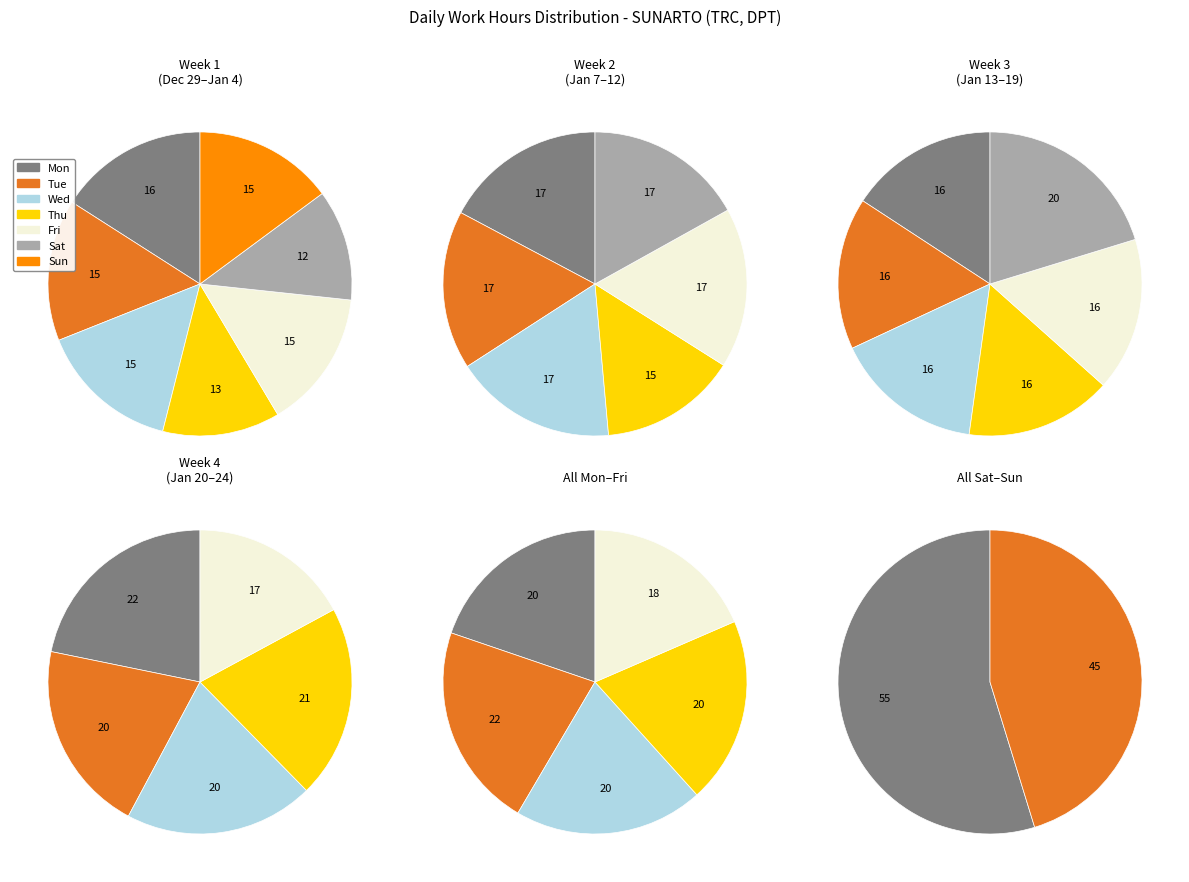

Is there a majority slice in this chart?

No